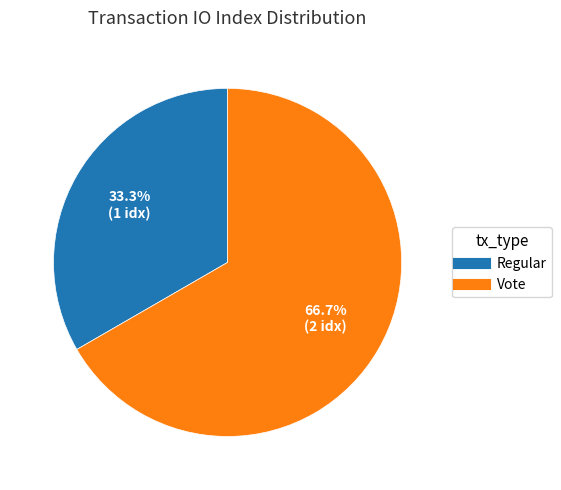

Approximately how many times larger is the value at Regular compared to Vote?

0.5